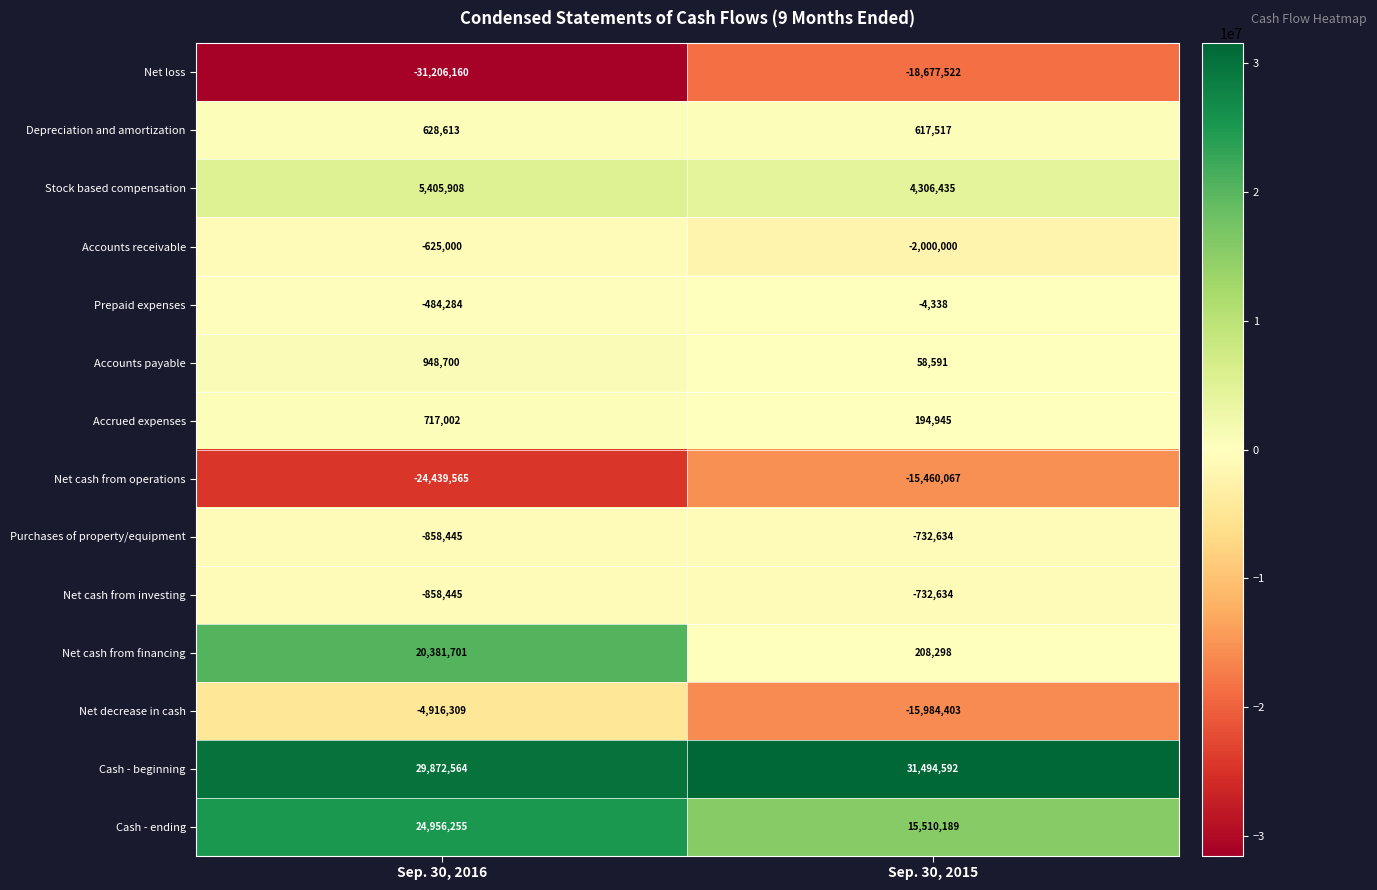

What is the average value of the Stock based compensation series?

4856172